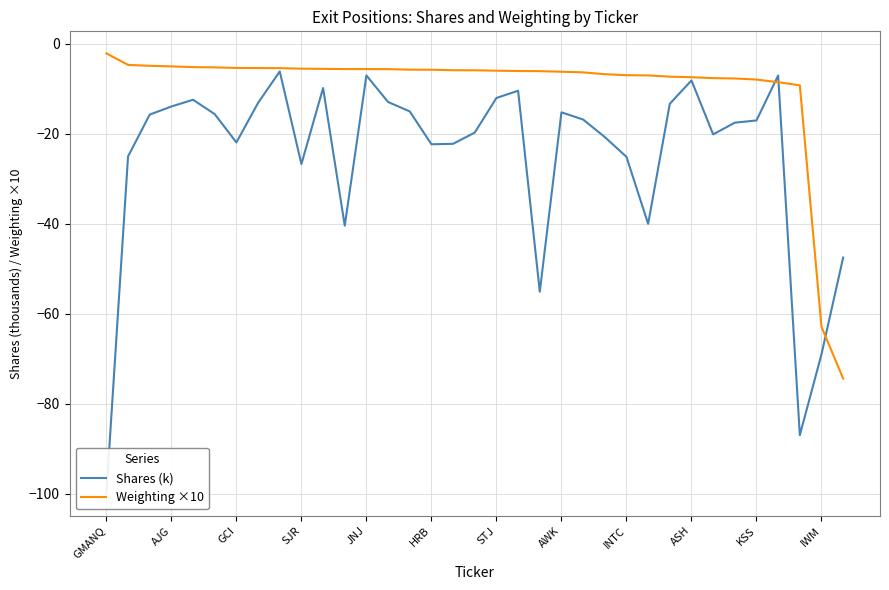

What is the average value of the Weighting ×10 series?

-9.7